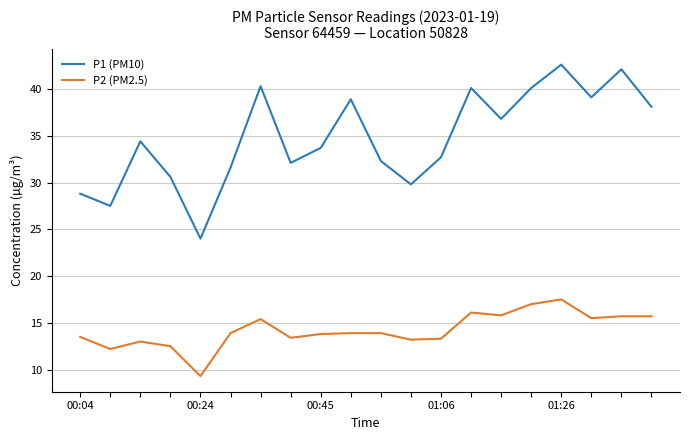

True or false: P1 (PM10) and P2 (PM2.5) intersect in this chart.

False